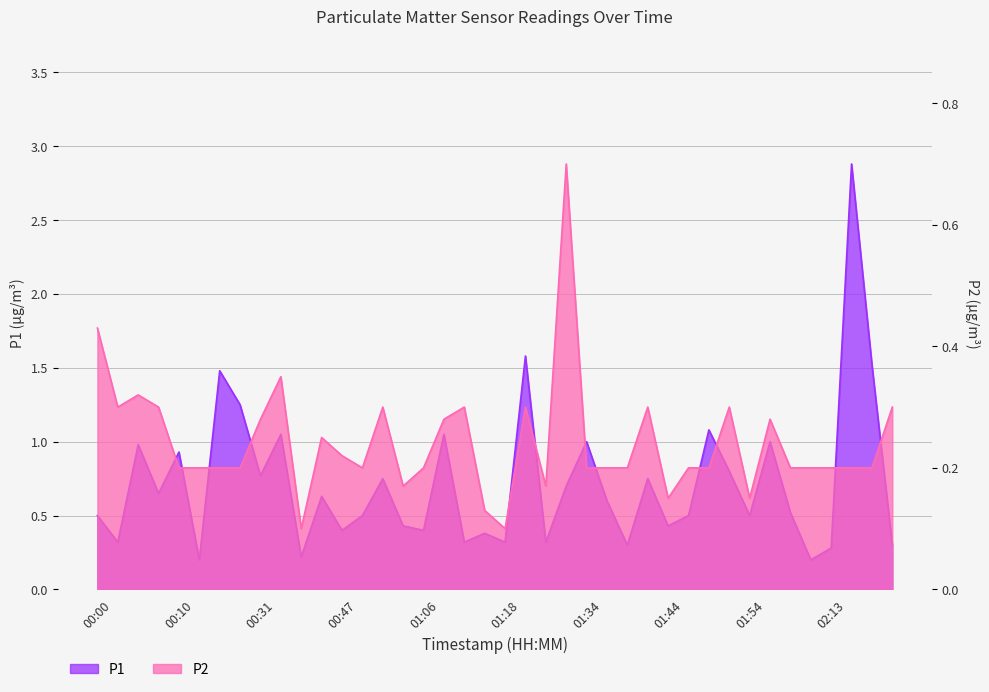

What is the sum of all P1 values?

28.8